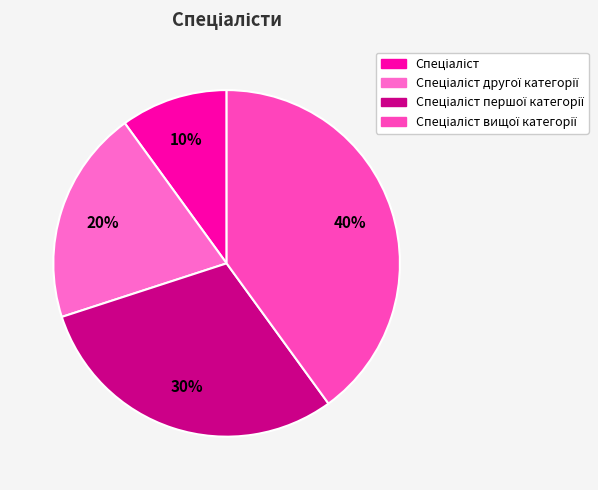

Count the number of slices in the pie.

4